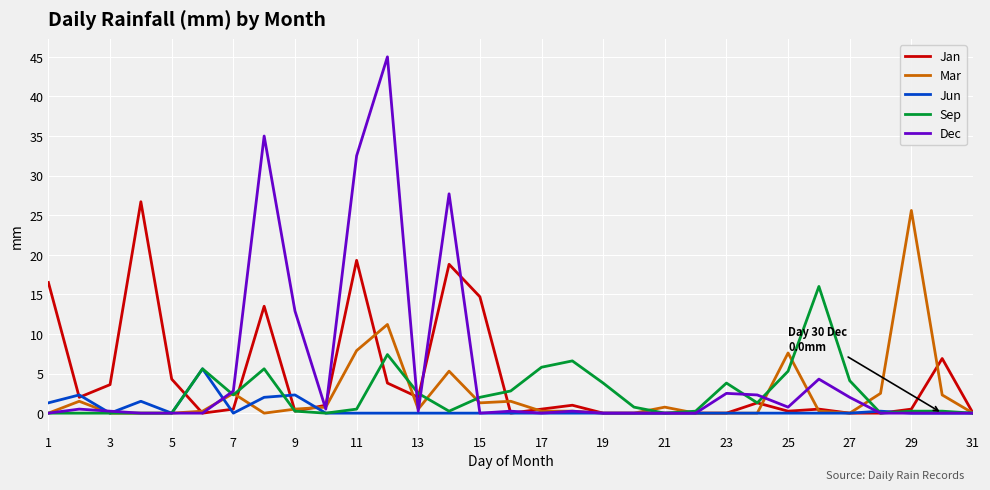

What is the highest value of the Jun series?

5.6